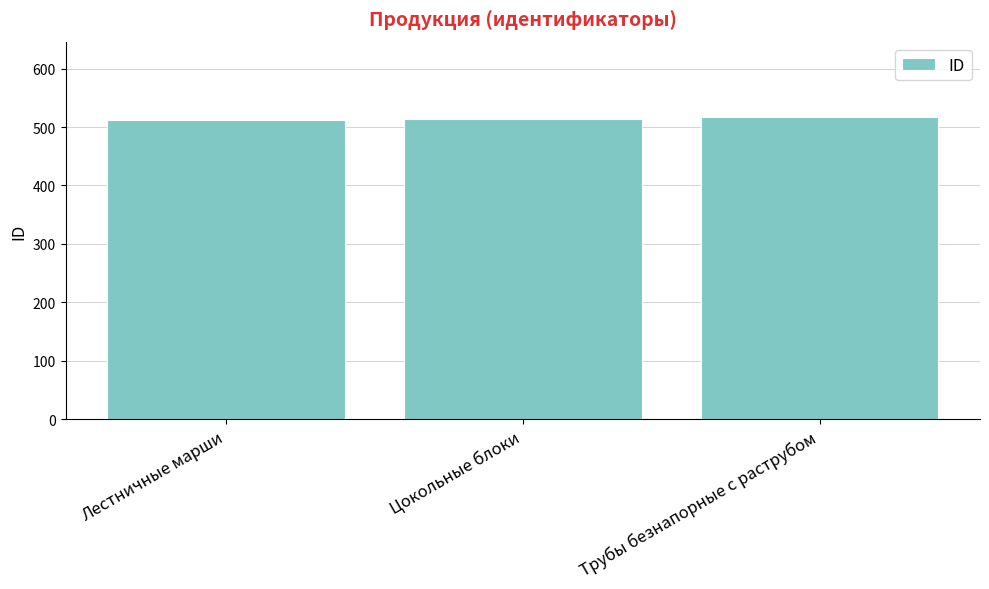

Is it true that the value at Лестничные марши is 512?

True